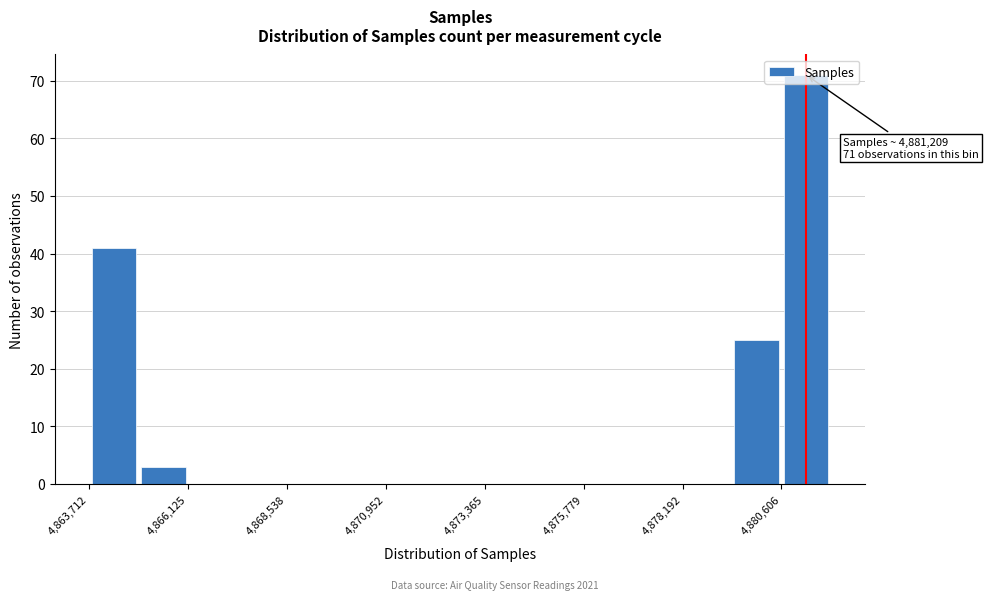

Around what value on the x-axis is the tallest bar? Give the approximate position of its centre, as read against the axis.

4881000